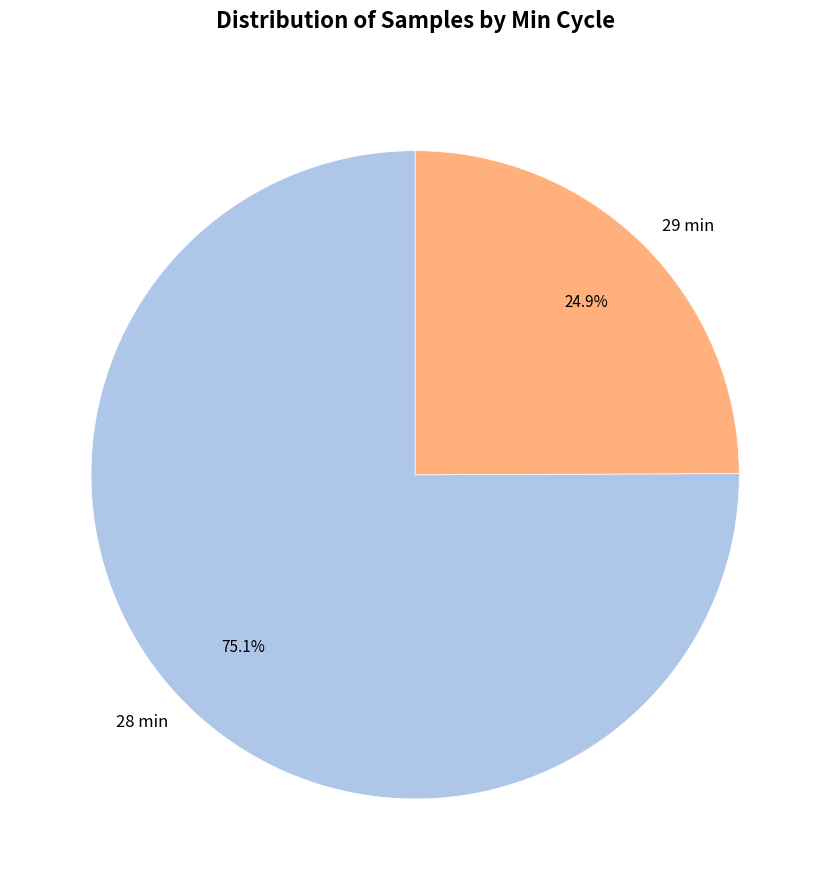

Rank the categories by value from lowest to highest.

29 min, 28 min